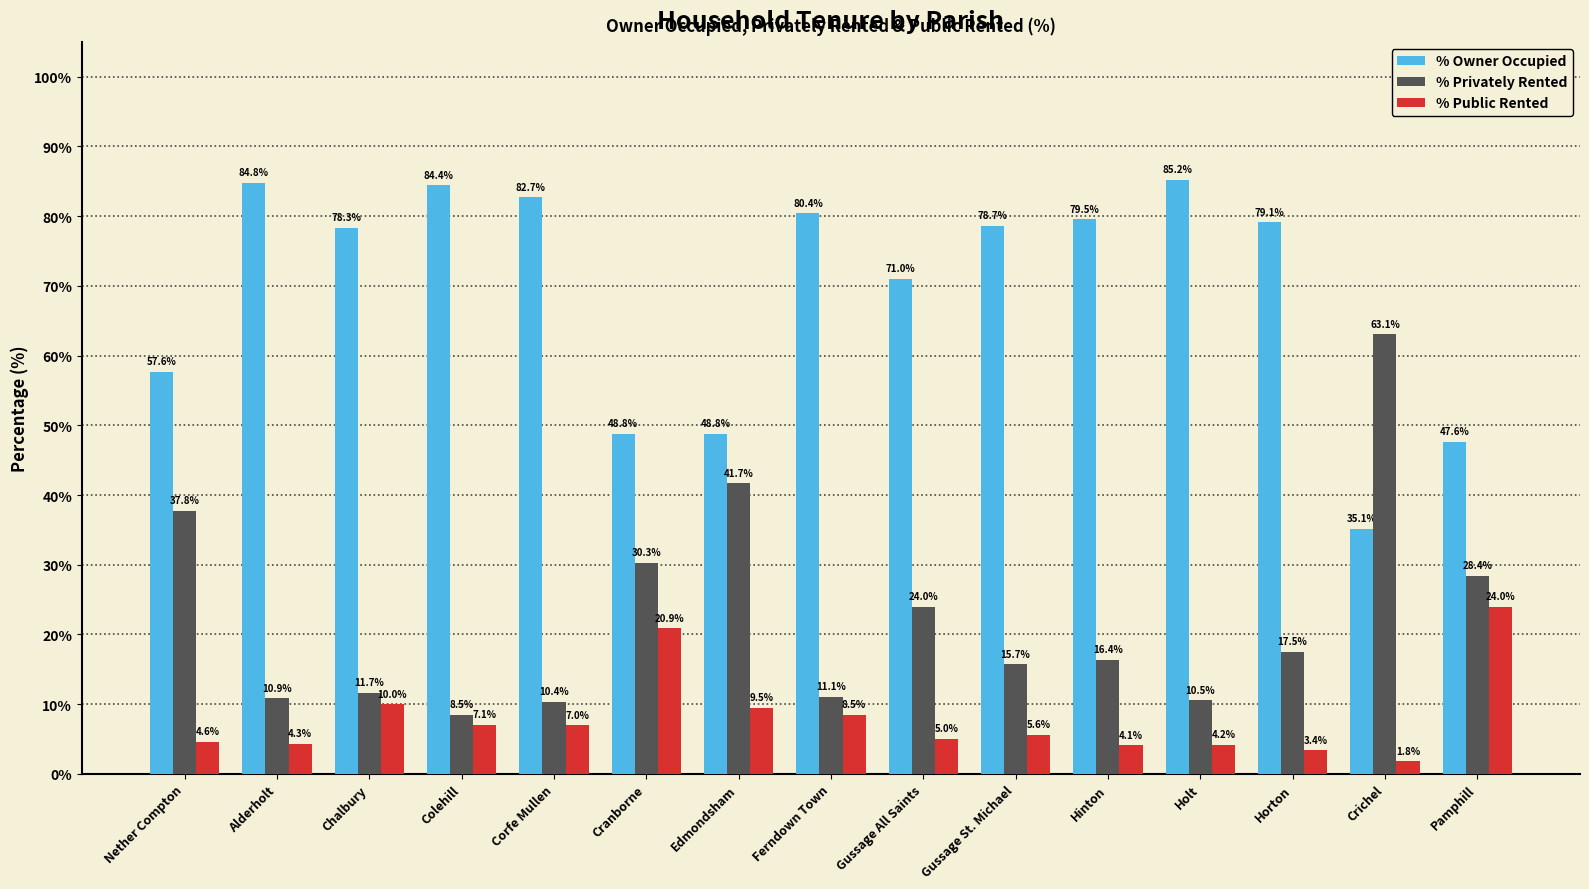

What is the sum of the % Privately Rented values at Chalbury and Gussage All Saints?

35.7